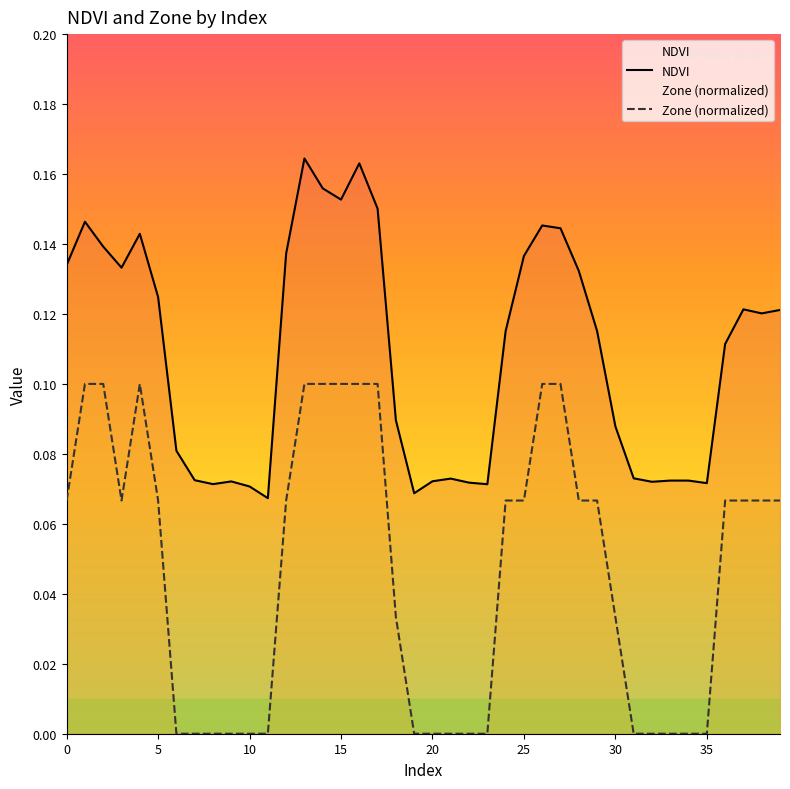

At which label does NDVI reach its minimum?

11